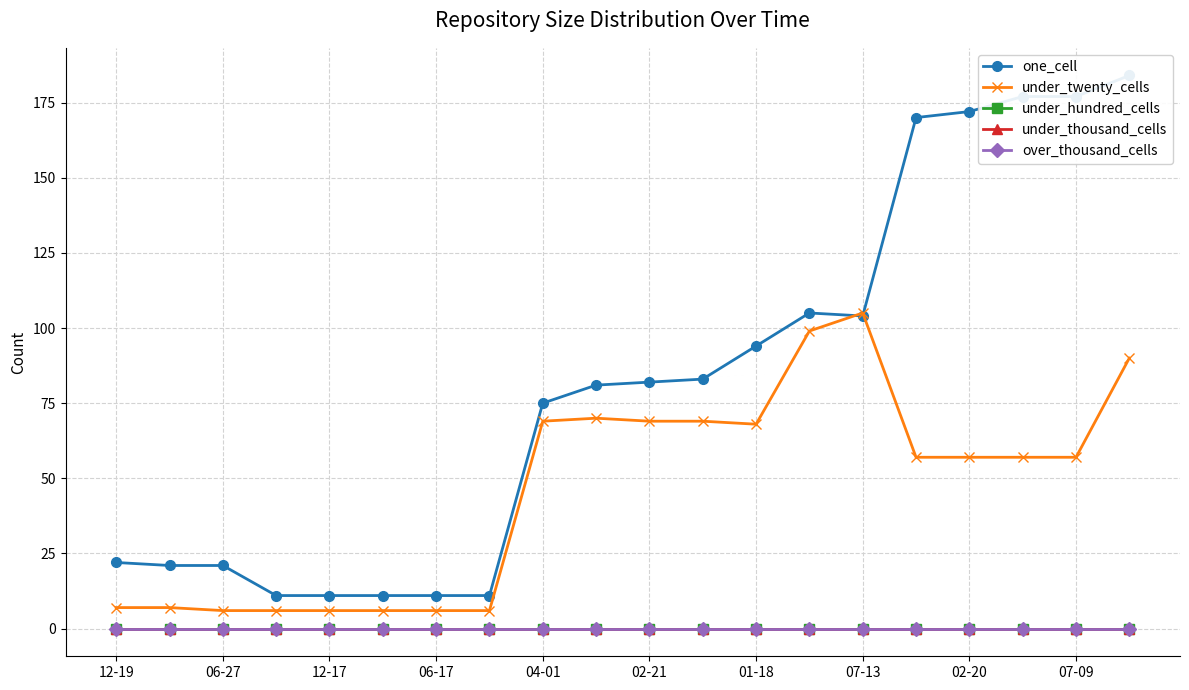

The under_twenty_cells series shows 8 at 02-21. True or false?

False